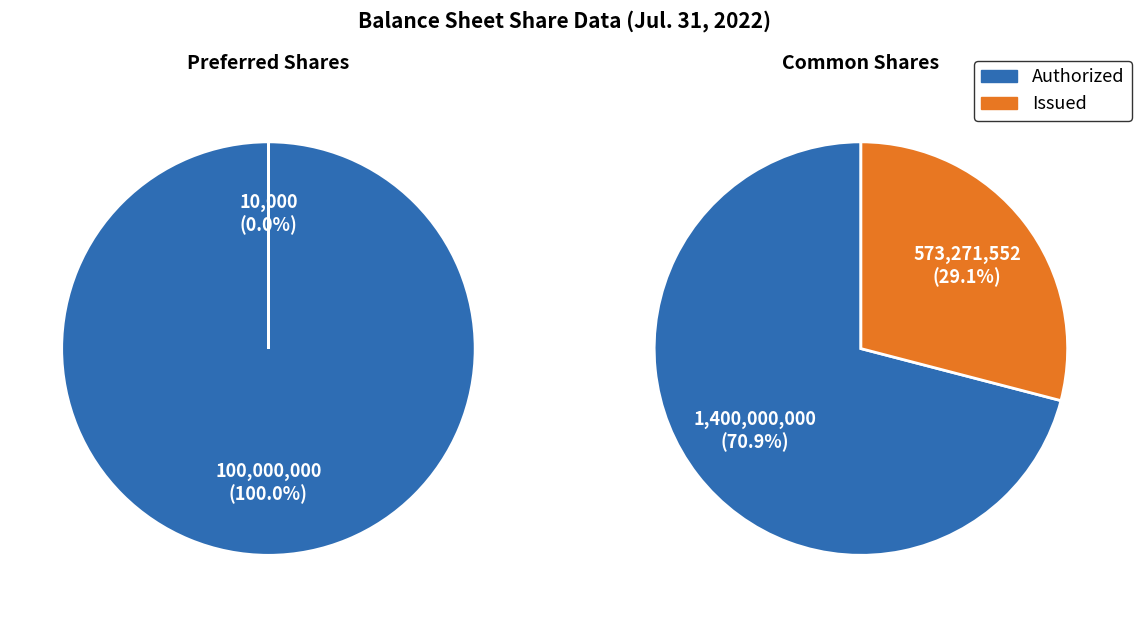

Which slice is the largest?

common stock authorized